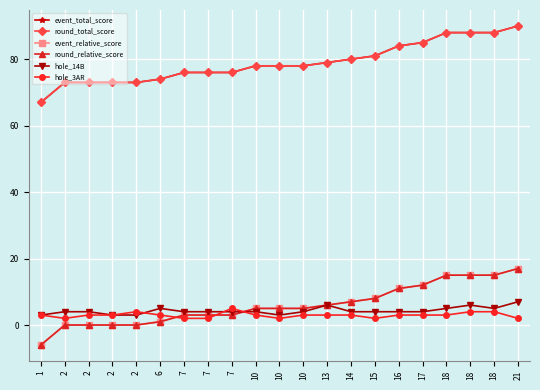

How many data points in round_total_score are above 78?

9